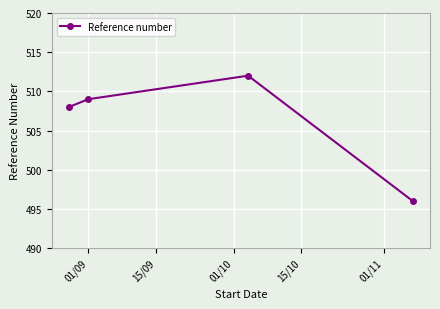

What is the greatest value displayed?

512